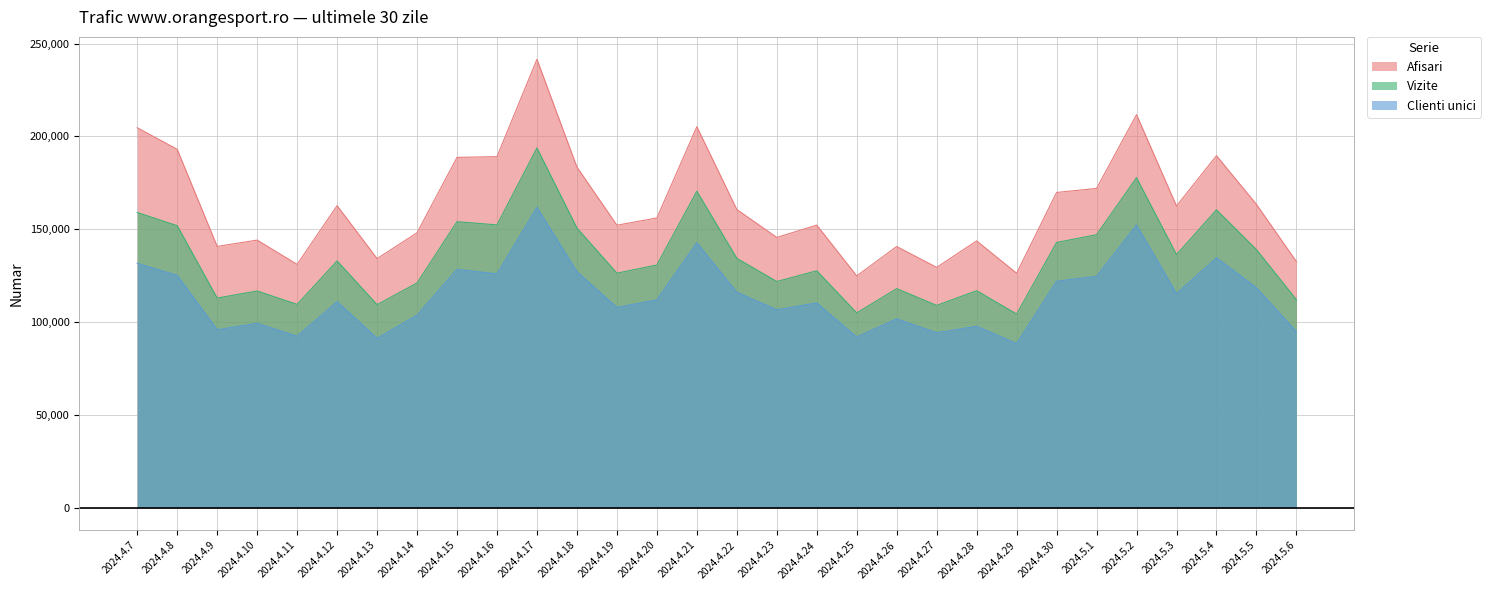

How many lines are shown in the chart?

3